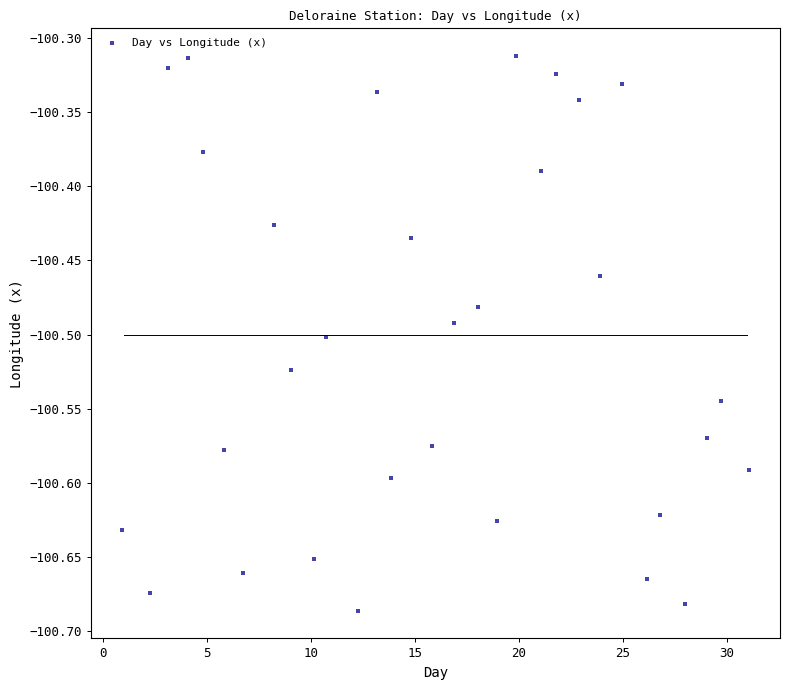

What is the range of Y values (max minus min)?

0.4